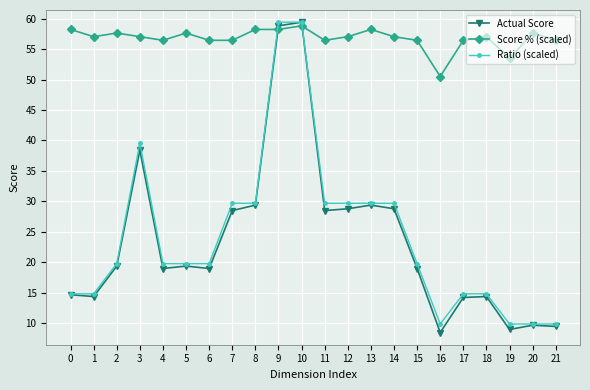

What is the value of the Score % (scaled) point at the 20th from the left?

53.5